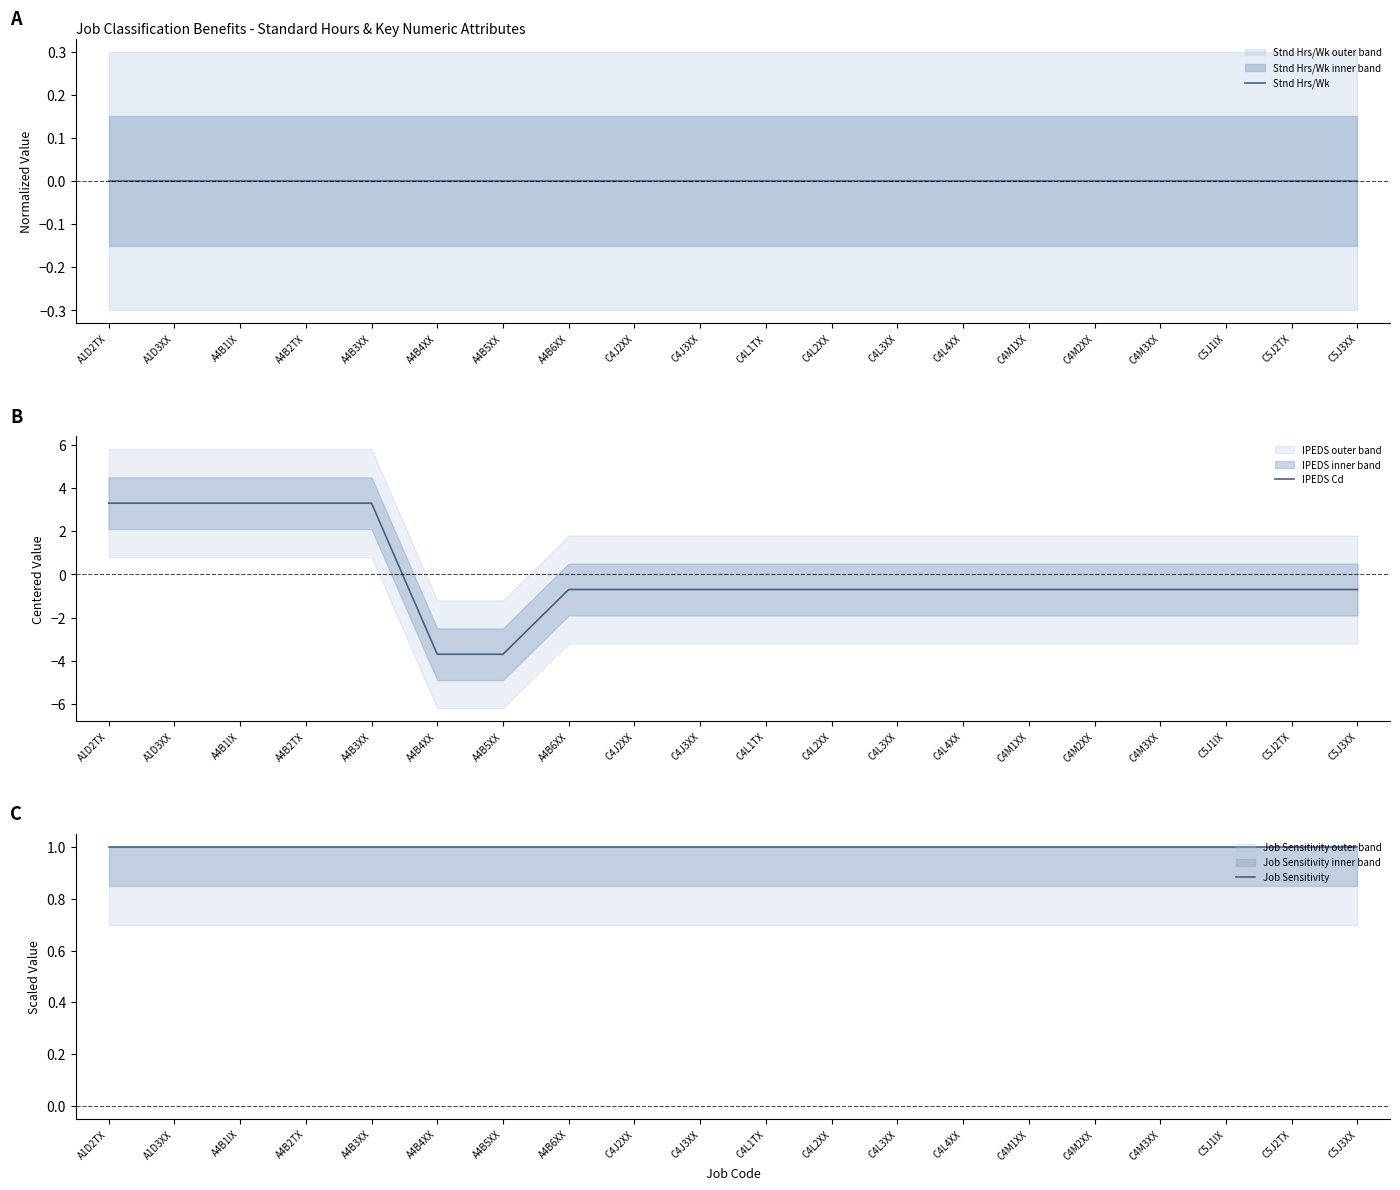

Rank the series at C4L4XX from highest to lowest value.

Job Sensitivity, Stnd Hrs/Wk, IPEDS Cd